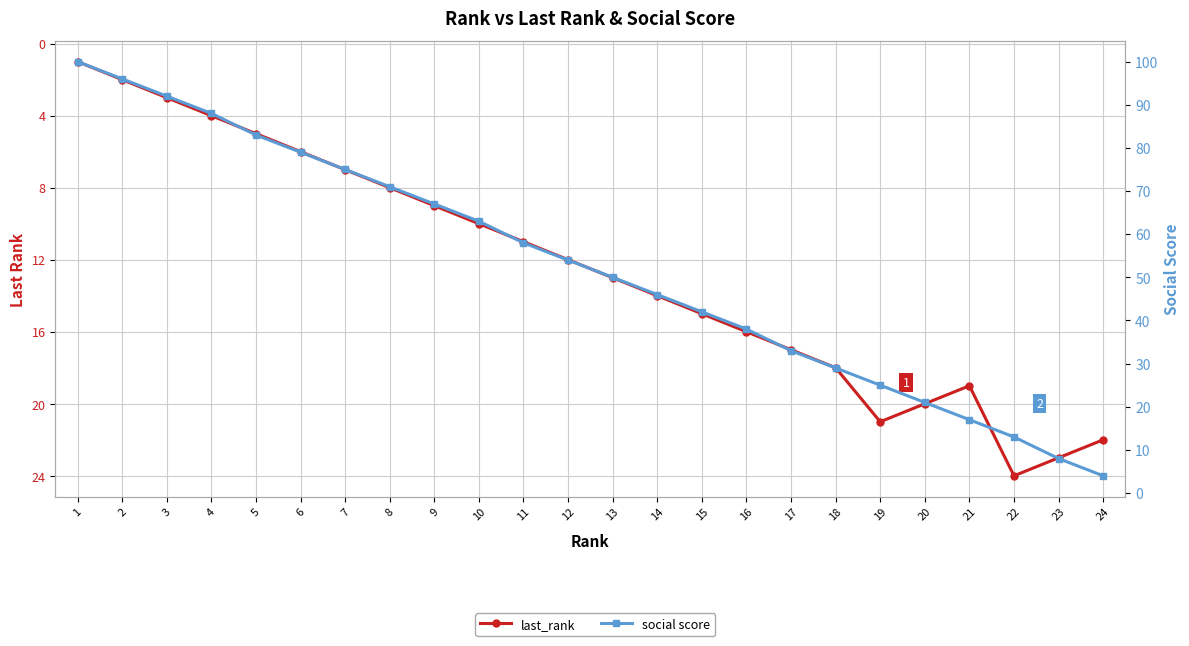

At how many categories does at least one series exceed 95?

2